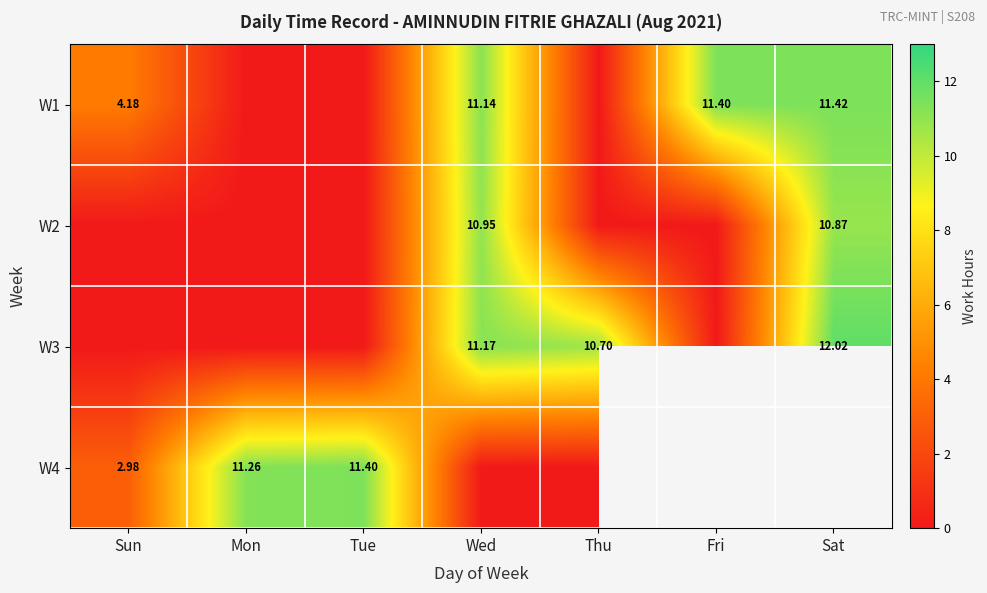

Is the value of W2 at Sat greater than the value of W1 at Wed?

No